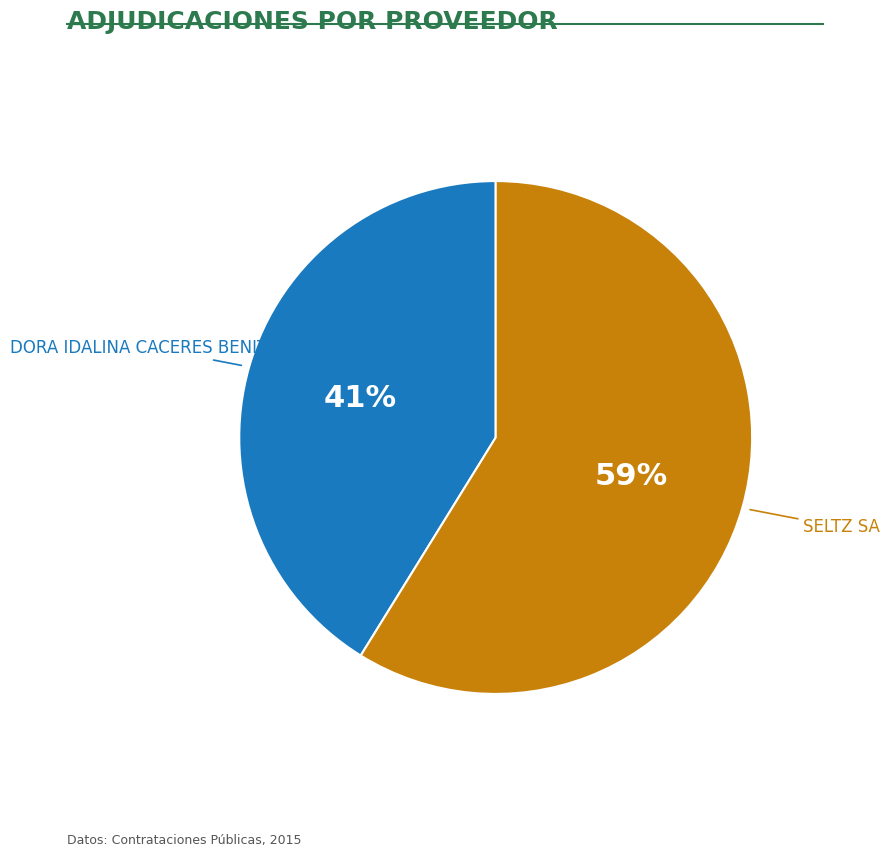

To the nearest percent, what is the difference between the largest and smallest slice percentages?

18%